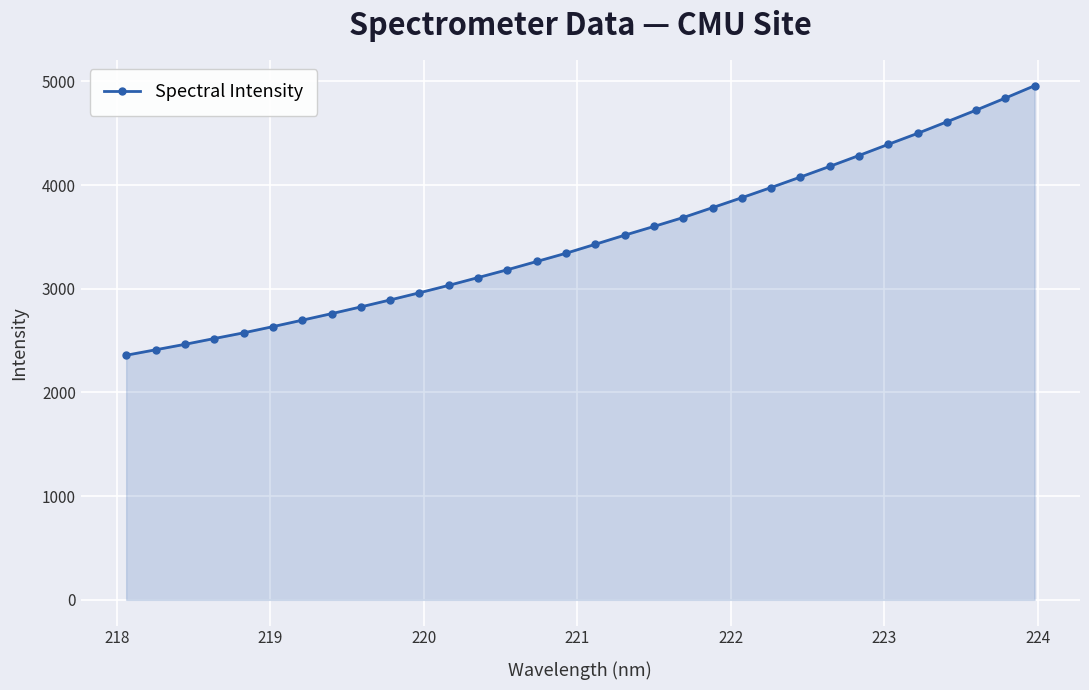

How many lines are shown in the chart?

1